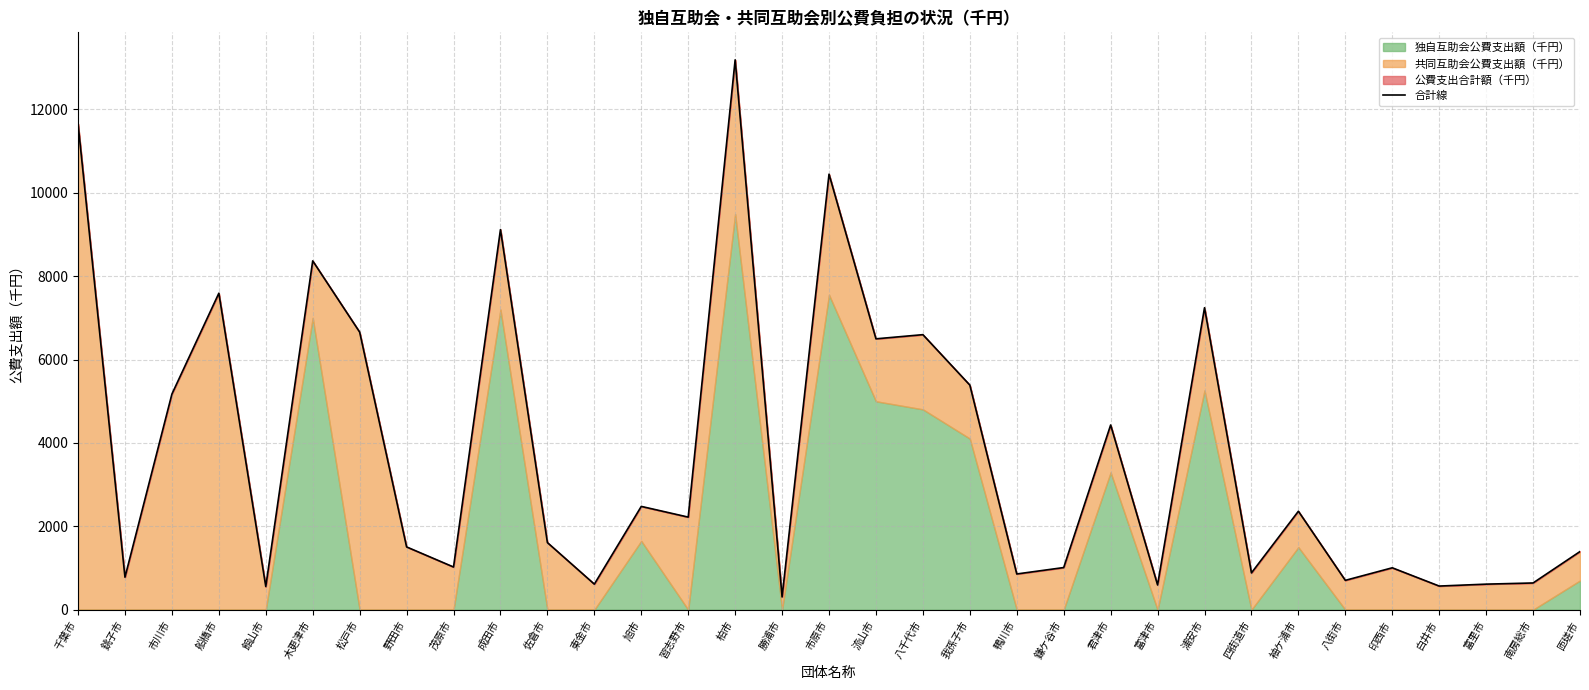

Rank the categories by value from highest to lowest.

柏市, 千葉市, 市原市, 成田市, 木更津市, 船橋市, 浦安市, 松戸市, 八千代市, 流山市, 我孫子市, 市川市, 君津市, 旭市, 袖ケ浦市, 習志野市, 佐倉市, 野田市, 匝瑳市, 茂原市, 鎌ケ谷市, 印西市, 四街道市, 鴨川市, 銚子市, 八街市, 南房総市, 東金市, 富里市, 富津市, 白井市, 館山市, 勝浦市